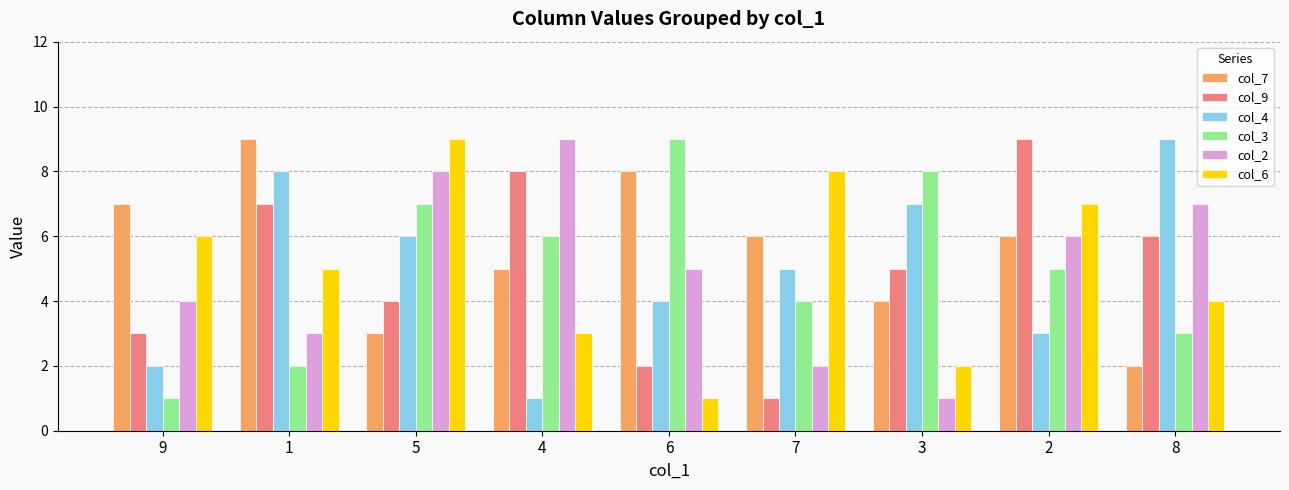

What is the label of the 5th bar from the left?

6